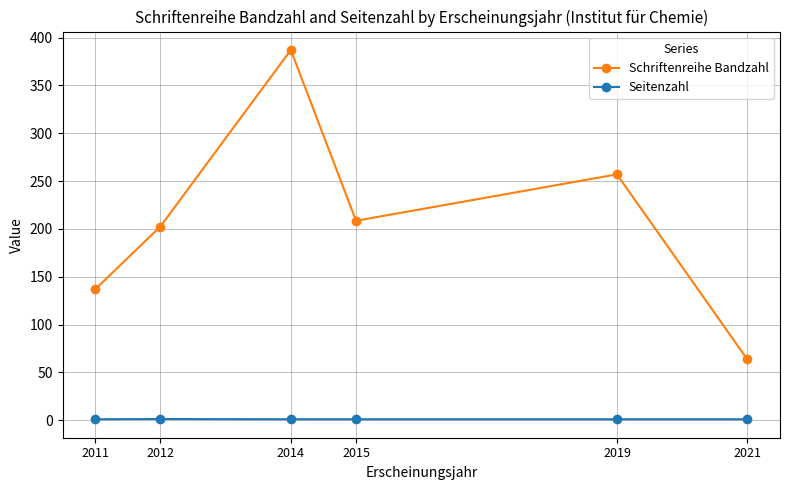

What is the value of the Schriftenreihe Bandzahl point at the 2nd from the left?

202.5